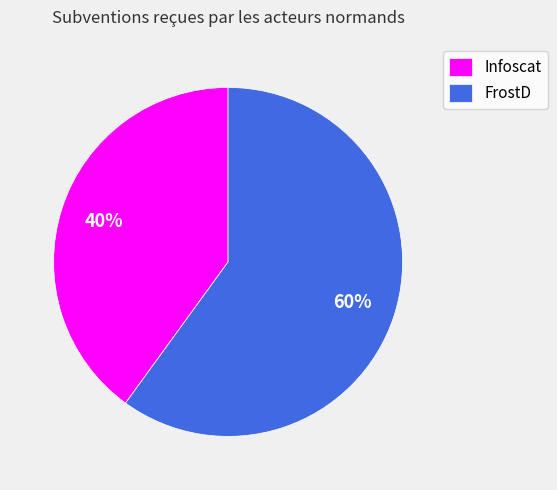

What is the majority slice?

FrostD